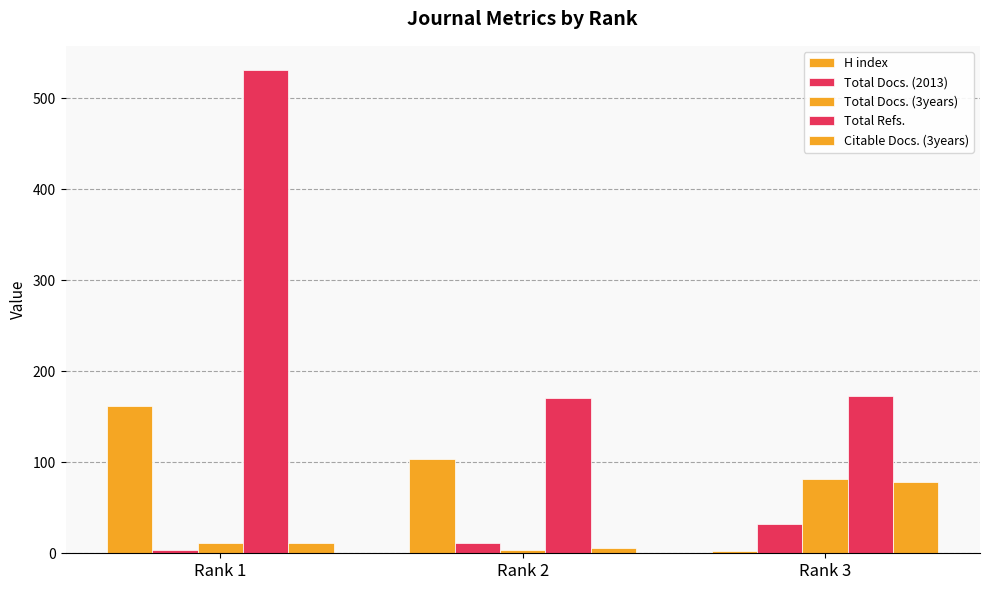

At which label is H index closest to 82?

Rank 2